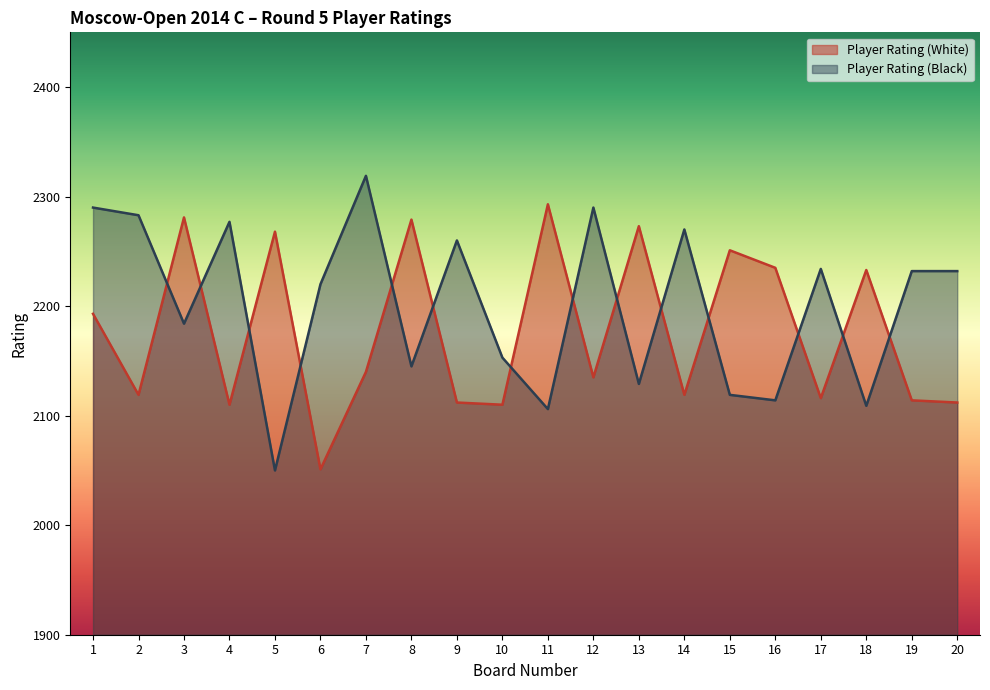

What is the total value across all series at 12?

4425